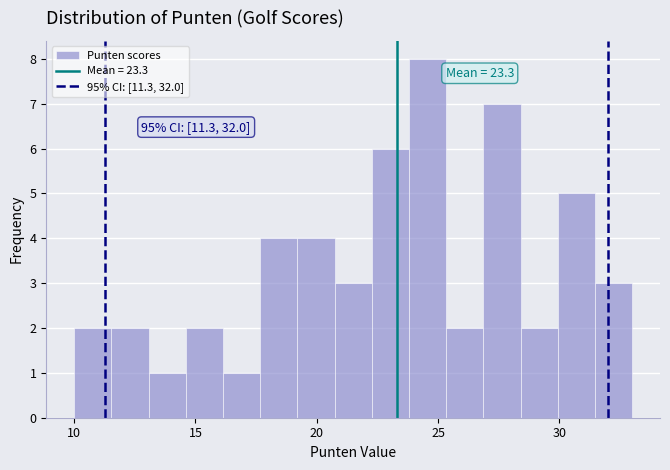

Read against the x-axis, roughly where is the centre of the tallest bar?

24.5